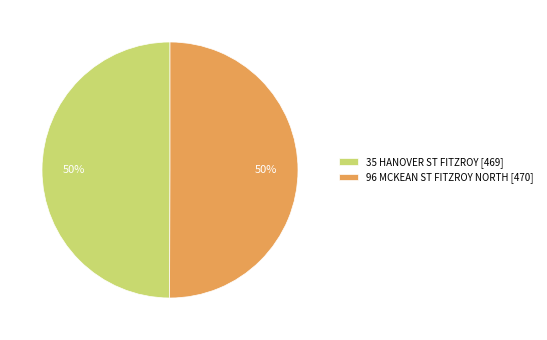

To the nearest percent, what is the average slice percentage?

50%